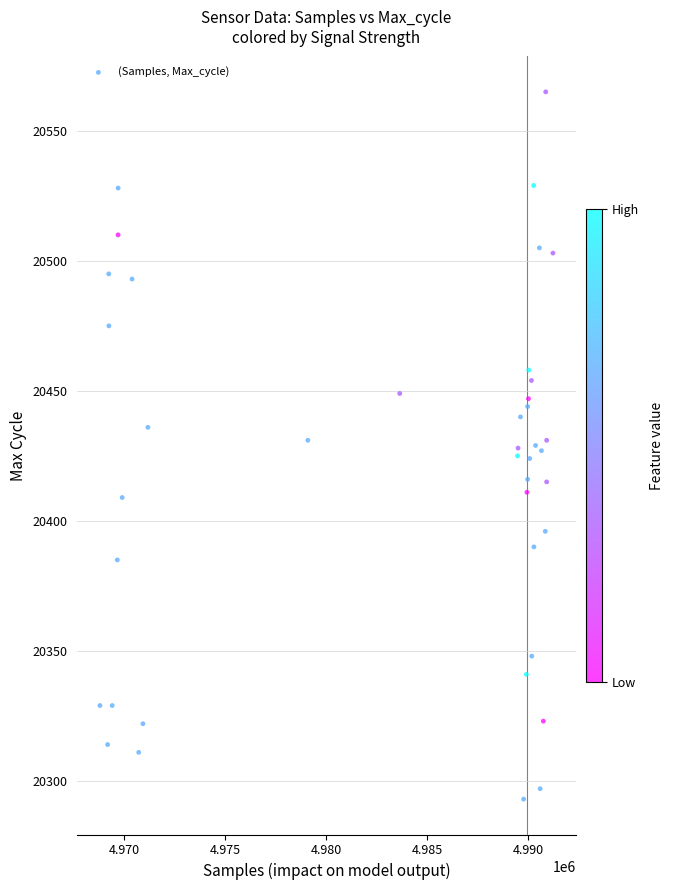

What is the range of Y values (max minus min)?

272